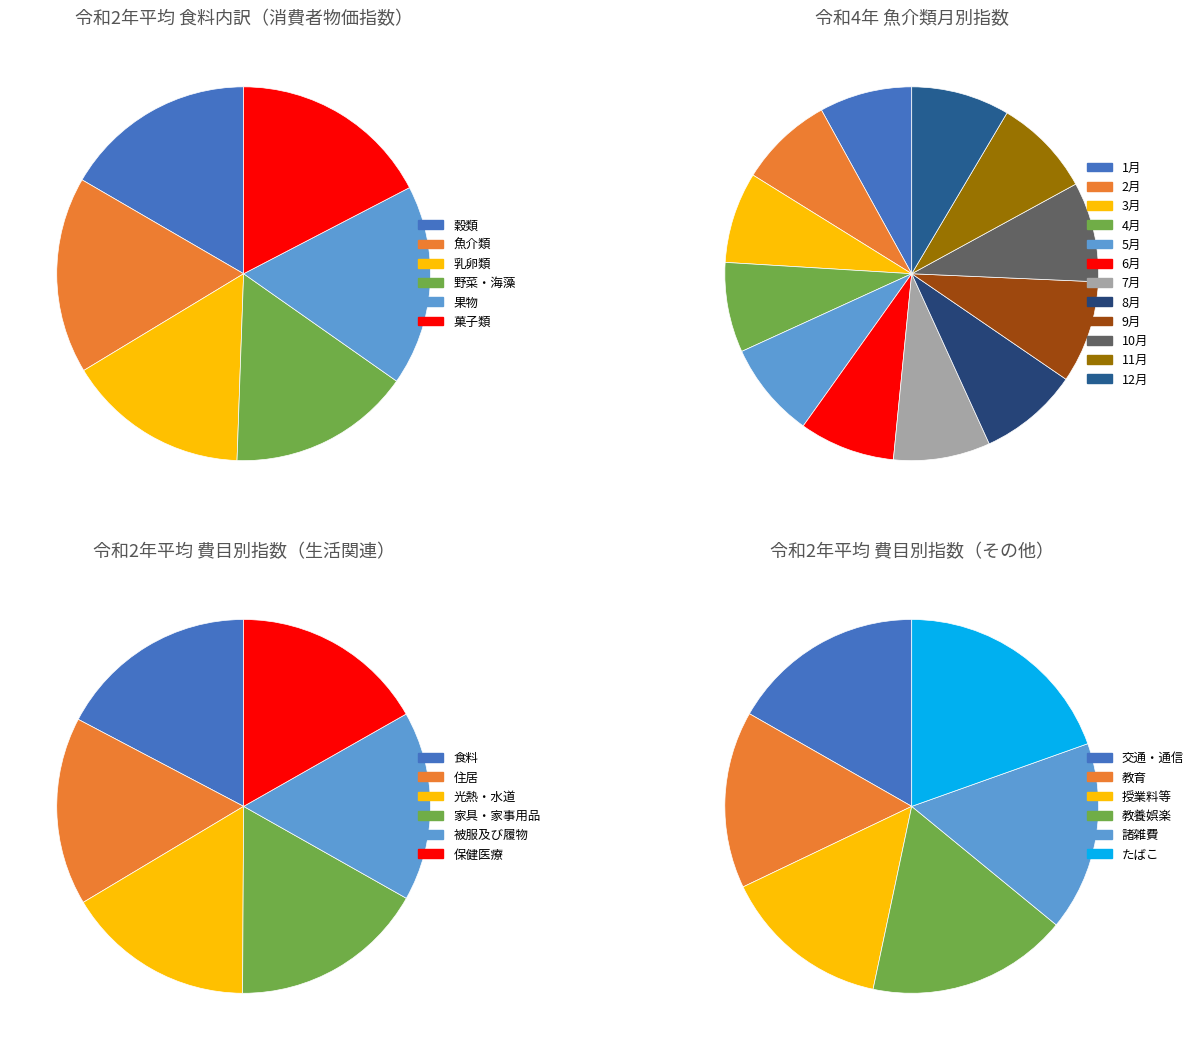

Which slice is the smallest?

6